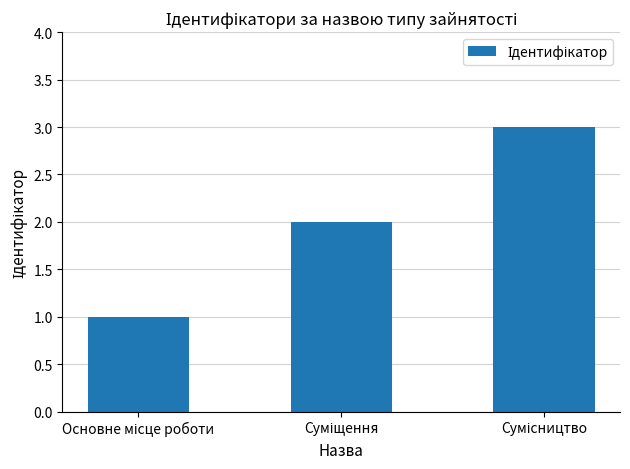

Count the number of data series in this chart.

1